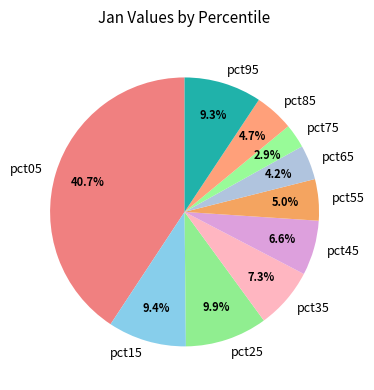

What percentage is the pct95 slice, to the nearest percent?

9%